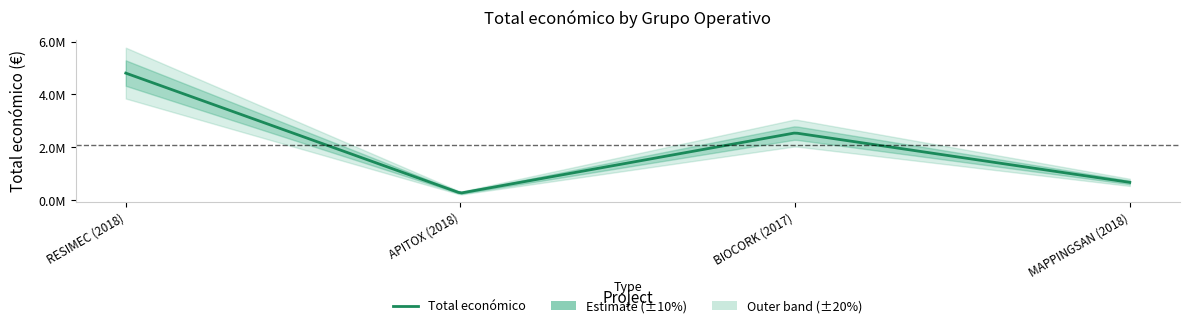

What is the smallest value displayed?

271552